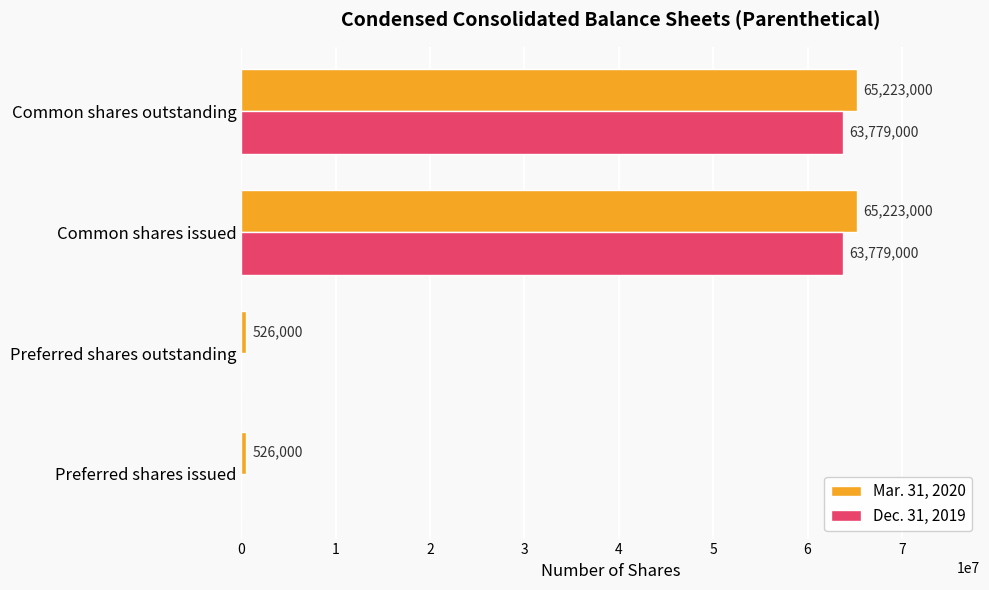

How many Mar. 31, 2020 values are between 526000 and 65223000?

4